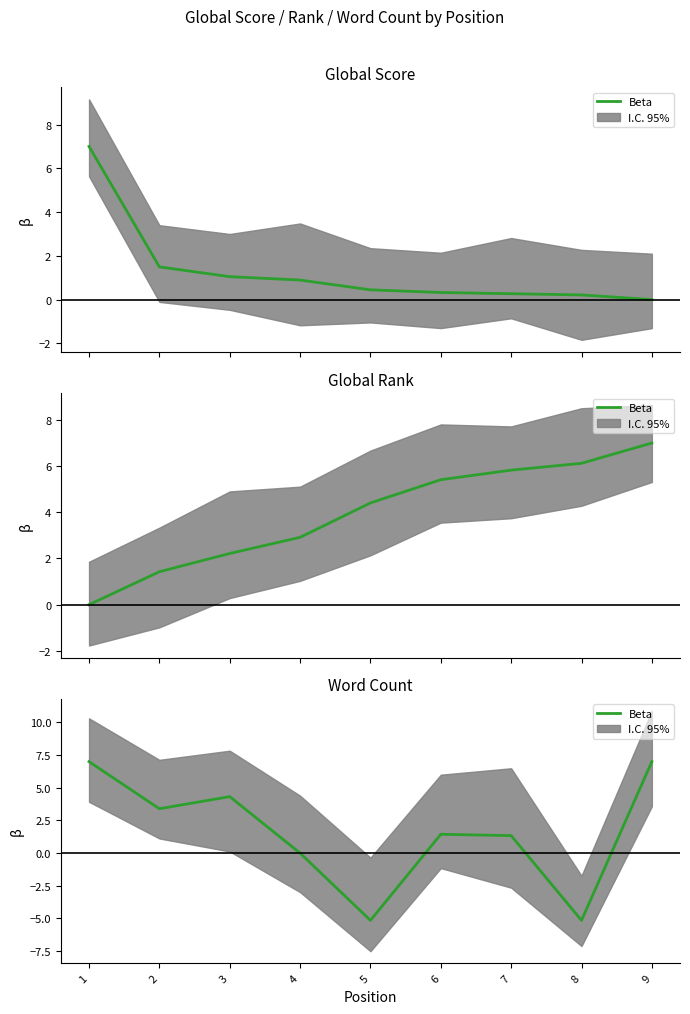

Reading left to right, transcribe all the data shown in this chart.

1=7.0	2=3.4	3=4.3	4=0.0	5=-5.1	6=1.4	7=1.3	8=-5.1	9=7.0